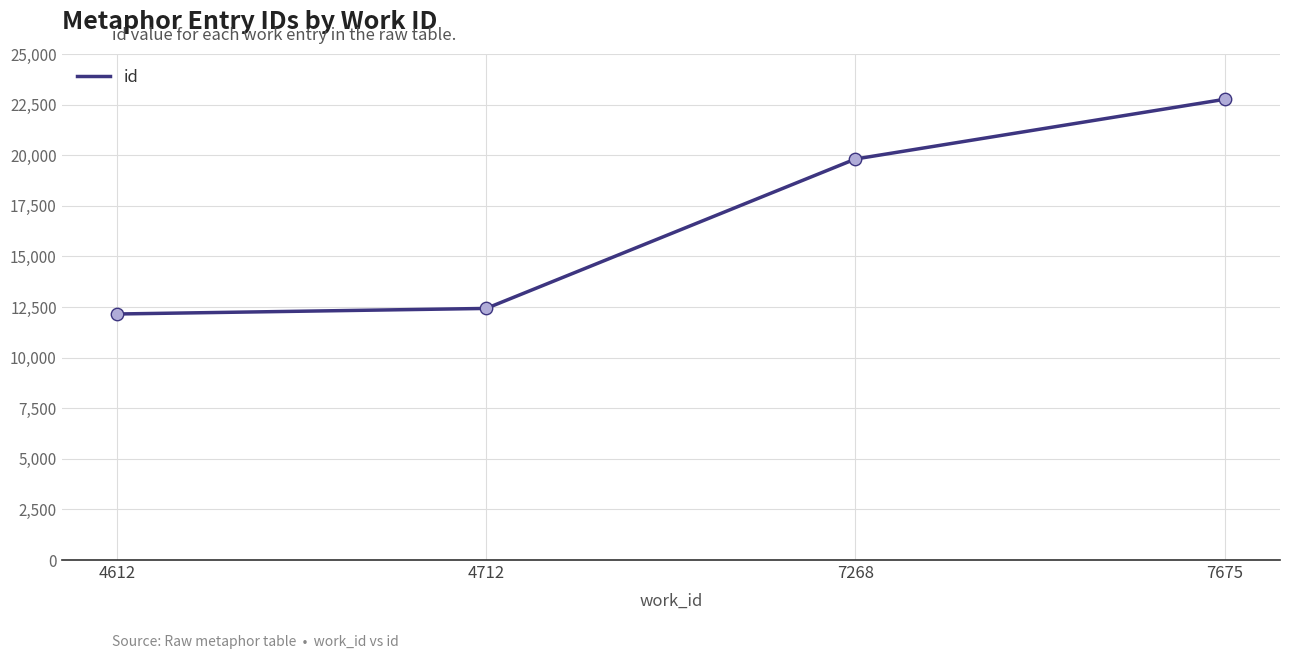

What is the change in value from 7268 to 7675?

+2949